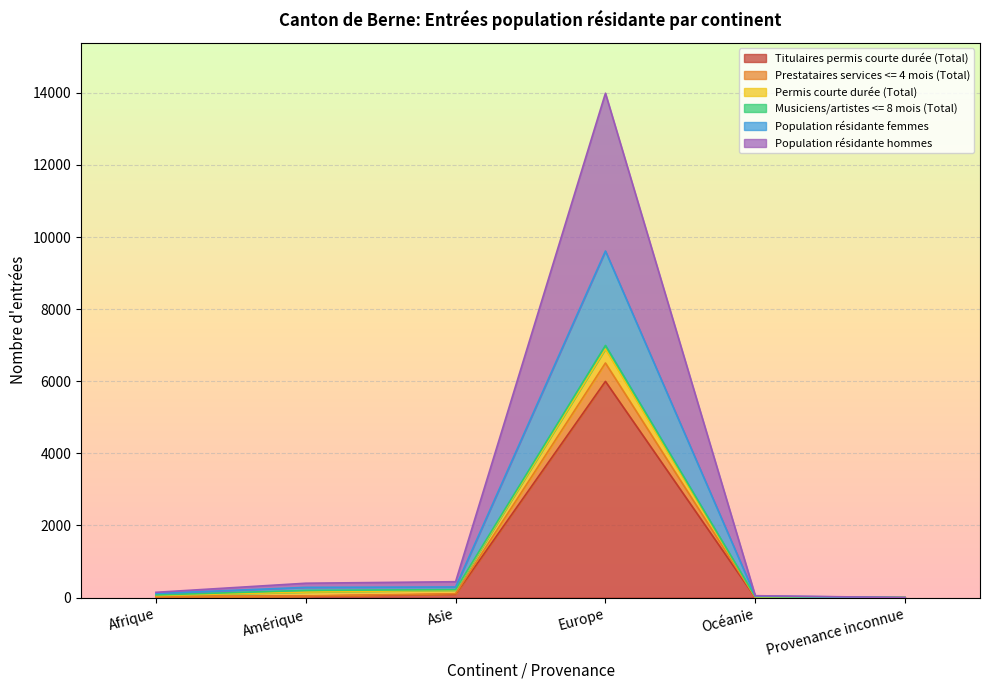

Which category has the highest value in the Titulaires permis courte durée (Total) series?

Europe